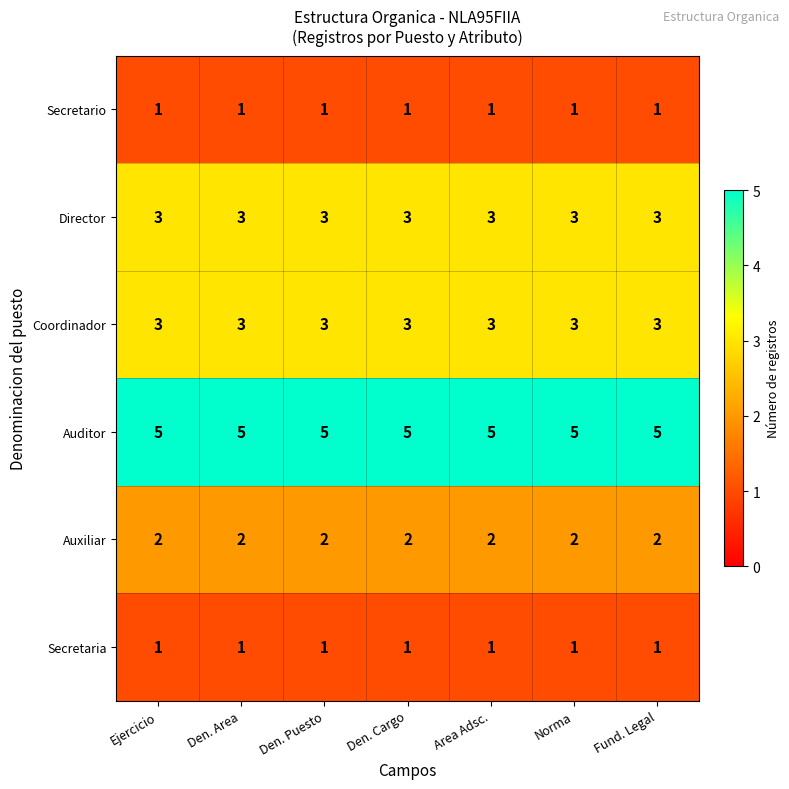

The value of Auditor at Den. Cargo is 5. True or false?

True